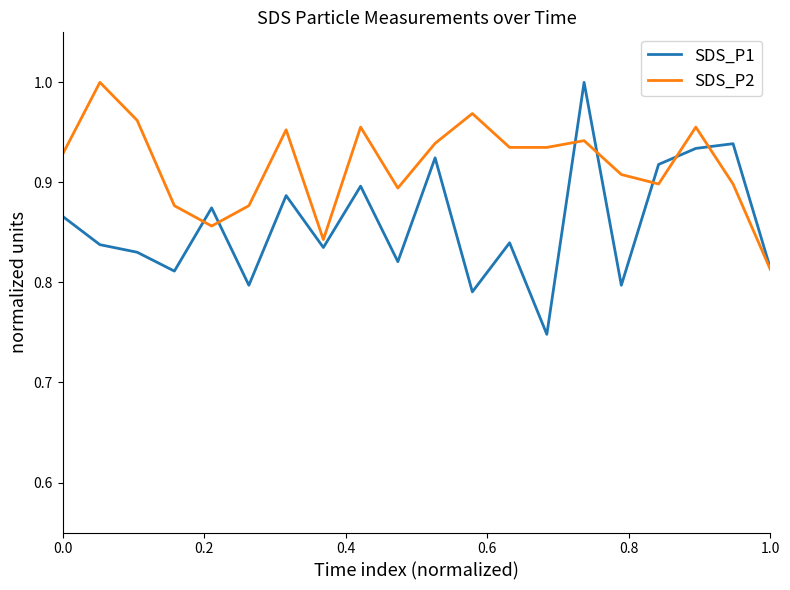

Which series has the widest spread of values?

SDS_P1